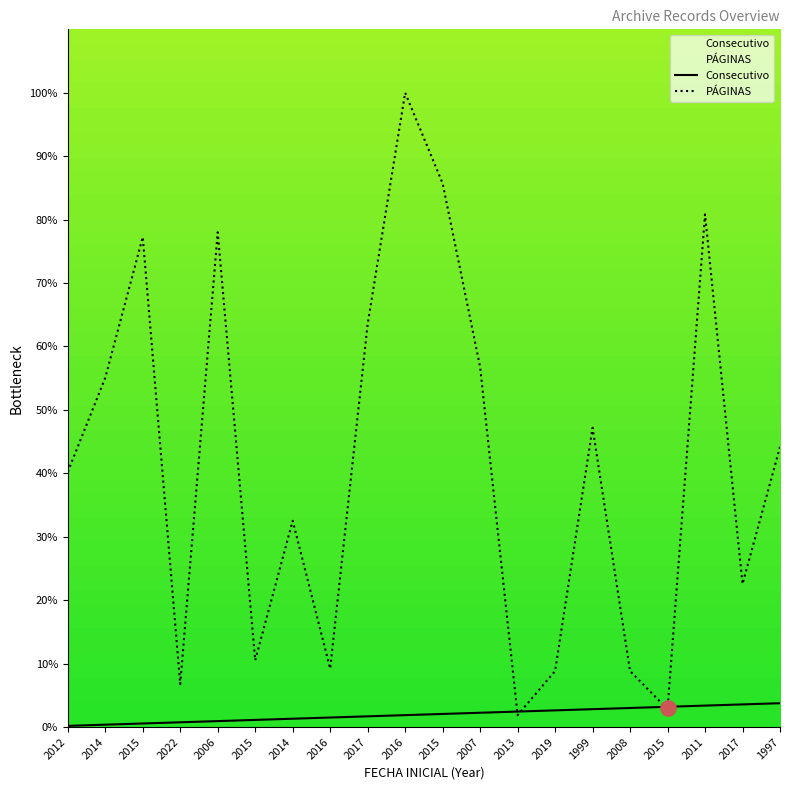

Which series has the largest total across all categories?

PÁGINAS